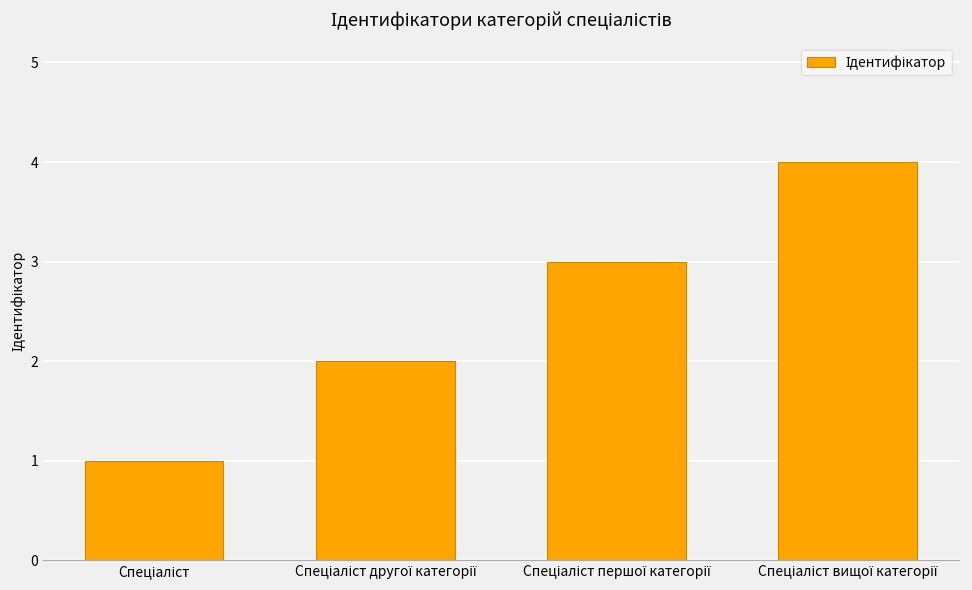

What is the maximum value shown in the chart?

4